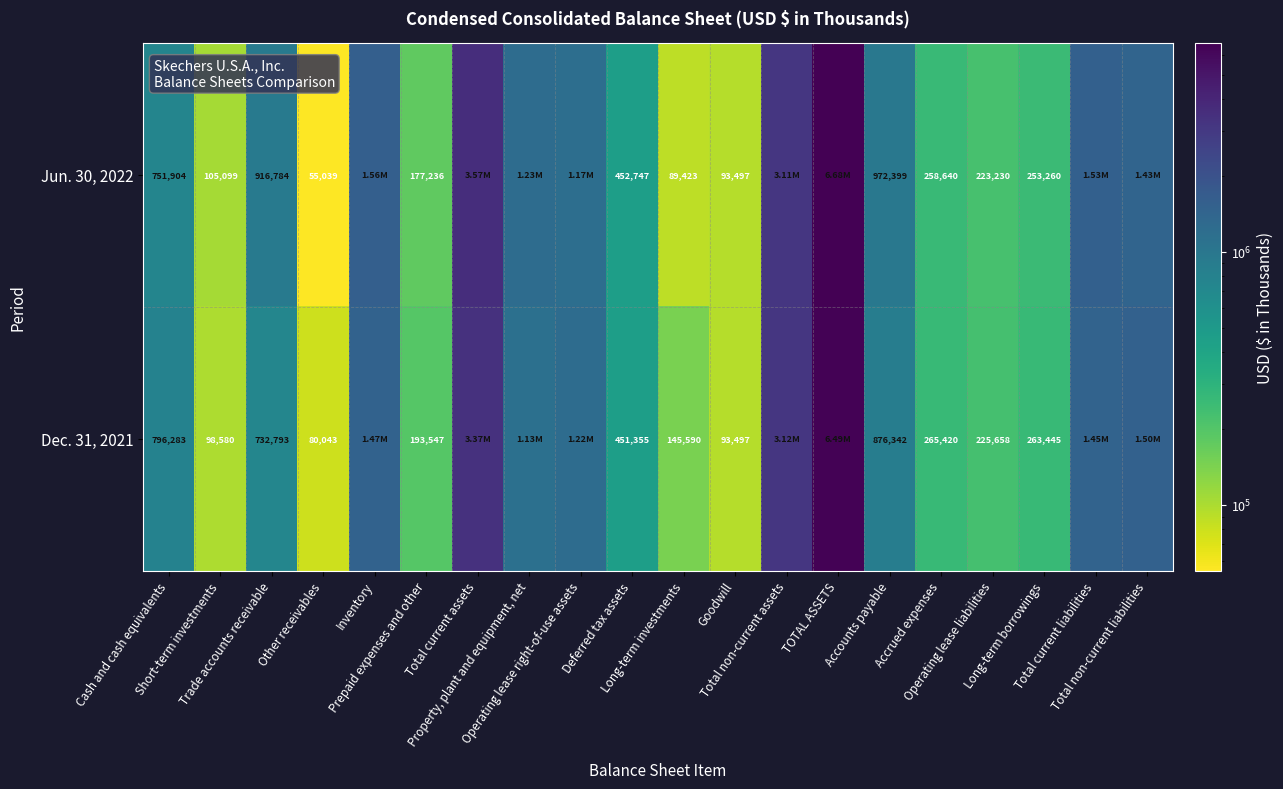

The Dec. 31, 2021 series shows 6491280 at TOTAL ASSETS. True or false?

True